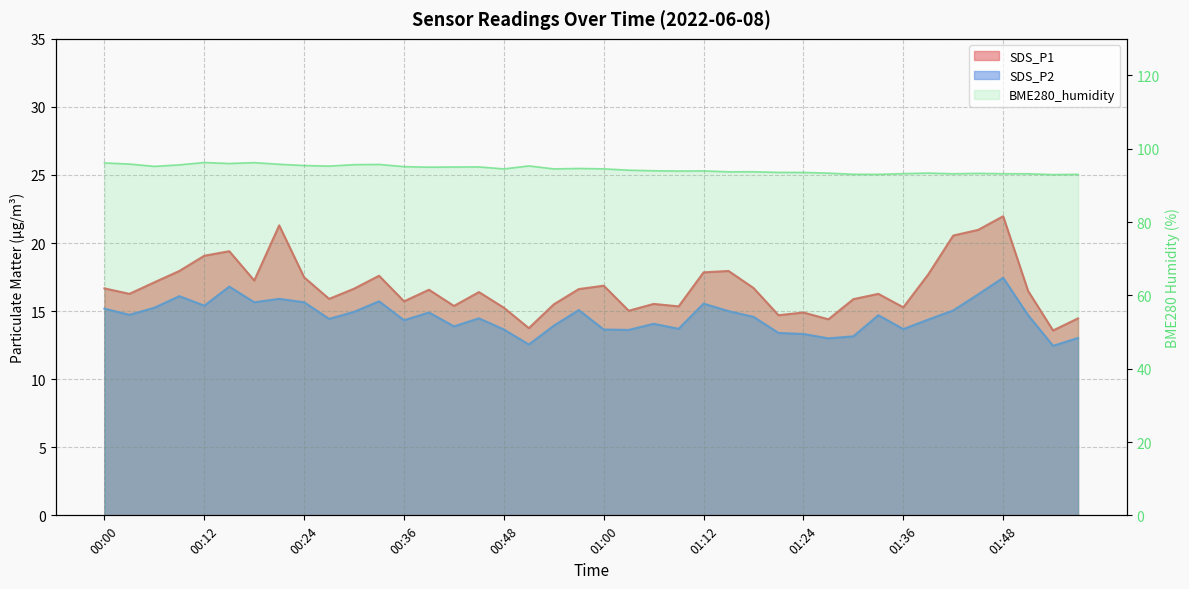

Reading left to right, list all the values displayed in this chart.

SDS_P1: 00:00=16.7	00:03=16.3	00:06=17.1	00:09=17.9	00:12=19.1	00:15=19.4	00:18=17.2	00:21=21.3	00:24=17.5	00:27=15.9	00:30=16.6	00:33=17.6	00:36=15.7	00:39=16.6	00:42=15.4	00:45=16.4	00:48=15.2	00:51=13.8	00:54=15.5	00:57=16.6	01:00=16.9	01:03=15.0	01:06=15.5	01:09=15.3	01:12=17.9	01:15=17.9	01:18=16.7	01:21=14.7	01:24=14.9	01:27=14.4	01:30=15.9	01:33=16.3	01:36=15.3	01:39=17.7	01:42=20.6	01:45=21.0	01:48=22.0	01:51=16.5	01:54=13.6	01:57=14.5
SDS_P2: 00:00=15.2	00:03=14.7	00:06=15.2	00:09=16.1	00:12=15.4	00:15=16.8	00:18=15.7	00:21=15.9	00:24=15.7	00:27=14.4	00:30=14.9	00:33=15.7	00:36=14.3	00:39=14.9	00:42=13.9	00:45=14.5	00:48=13.7	00:51=12.6	00:54=13.9	00:57=15.1	01:00=13.7	01:03=13.6	01:06=14.1	01:09=13.7	01:12=15.6	01:15=15.0	01:18=14.6	01:21=13.4	01:24=13.3	01:27=13.0	01:30=13.2	01:33=14.7	01:36=13.7	01:39=14.4	01:42=15.1	01:45=16.2	01:48=17.4	01:51=14.7	01:54=12.4	01:57=13.0
BME280_humidity: 00:00=96.2	00:03=95.8	00:06=95.2	00:09=95.6	00:12=96.3	00:15=96.0	00:18=96.2	00:21=95.8	00:24=95.4	00:27=95.3	00:30=95.7	00:33=95.7	00:36=95.1	00:39=95.0	00:42=95.0	00:45=95.1	00:48=94.5	00:51=95.3	00:54=94.5	00:57=94.6	01:00=94.5	01:03=94.2	01:06=94.0	01:09=93.9	01:12=94.0	01:15=93.7	01:18=93.7	01:21=93.6	01:24=93.5	01:27=93.4	01:30=93.0	01:33=93.0	01:36=93.2	01:39=93.4	01:42=93.2	01:45=93.3	01:48=93.2	01:51=93.2	01:54=93.0	01:57=93.0